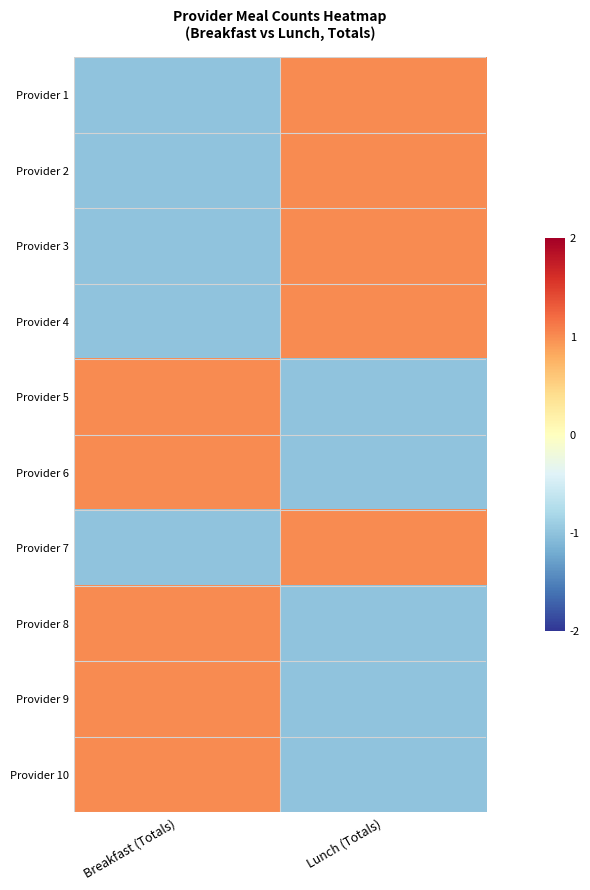

What is the greatest value displayed?

1